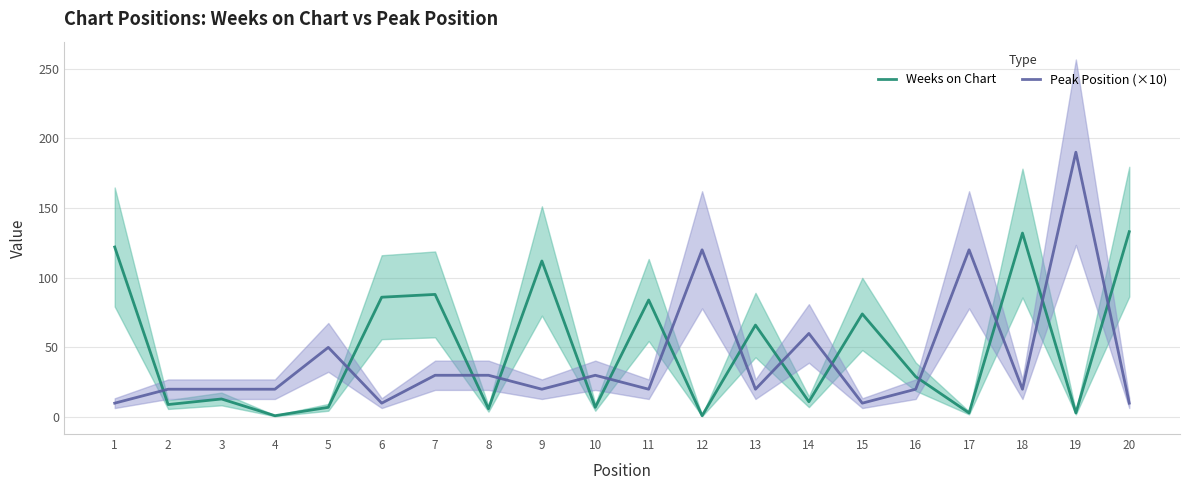

Rank the series by their maximum value, from highest to lowest.

Peak Position (×10), Weeks on Chart